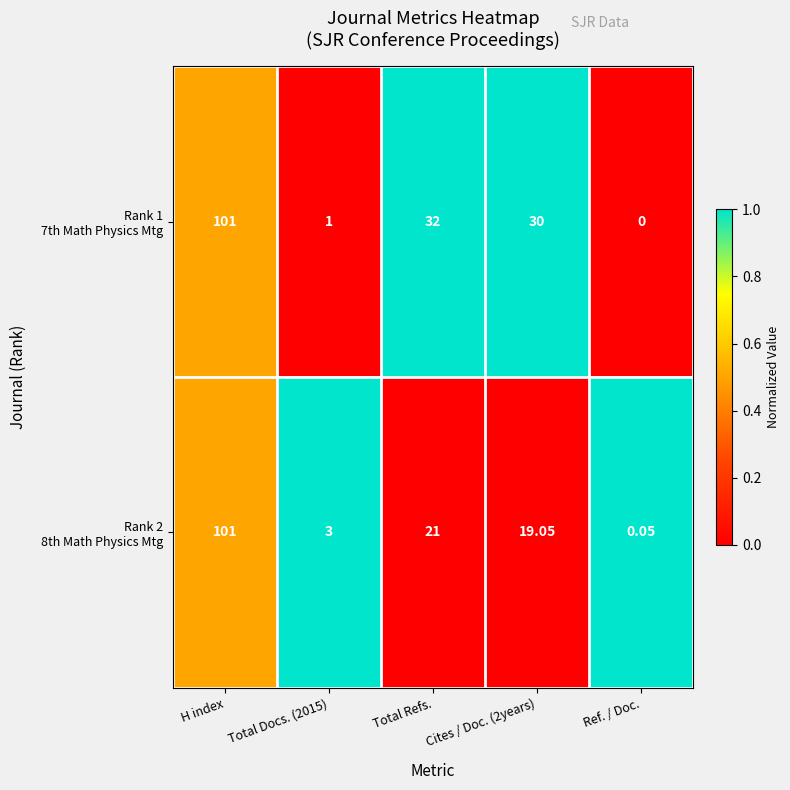

At which category is the sum across all series the highest?

H index